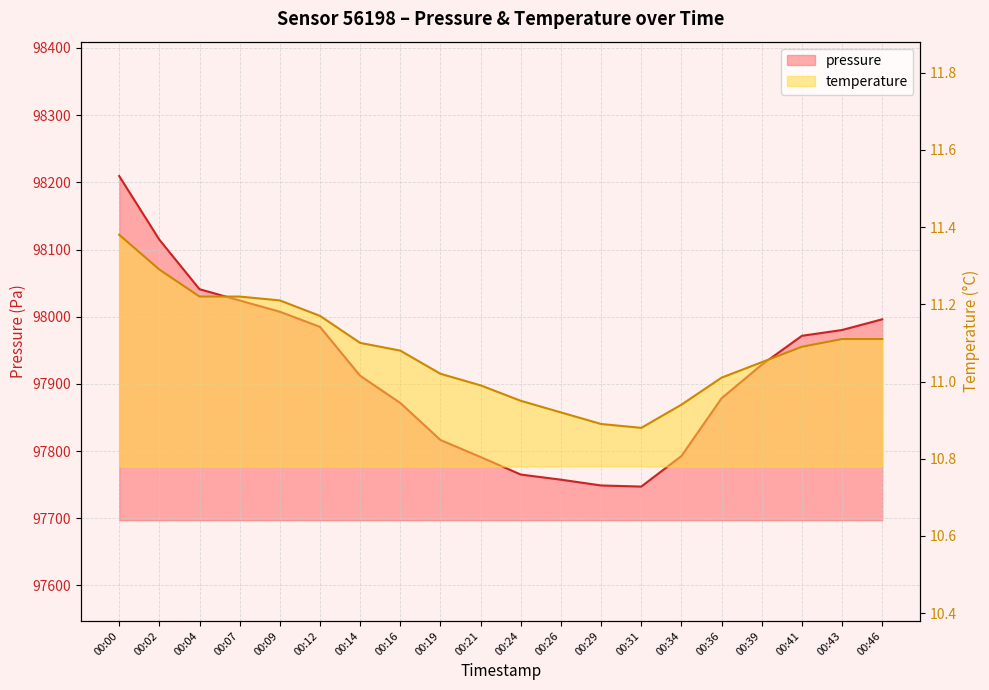

What is the value of the pressure point at the 16th from the left?

97878.6